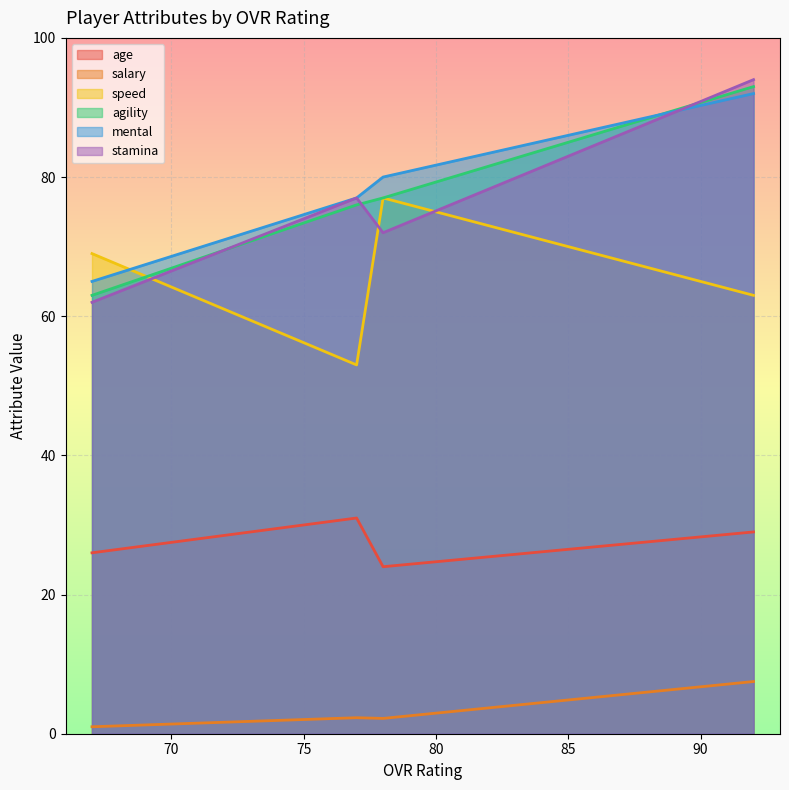

What is the difference between the maximum and minimum values in the salary series?

6.5